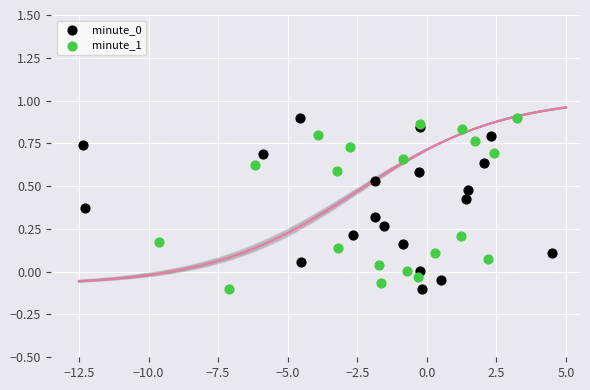

Which series has the largest Y range (max minus min)?

minute_1